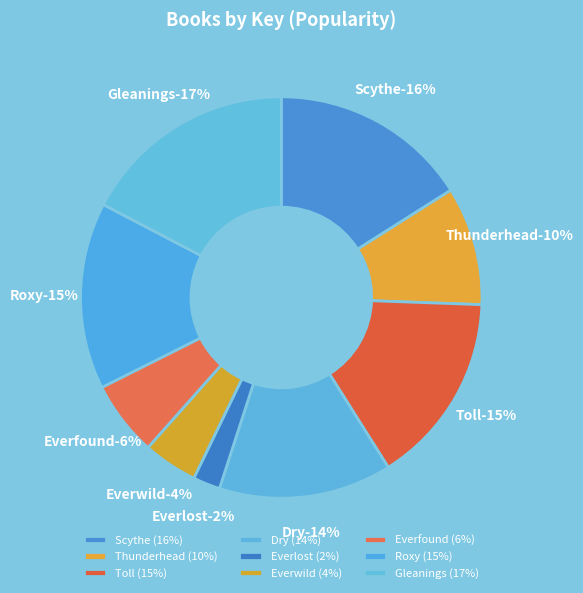

True or false: Thunderhead accounts for 1% of the total.

False